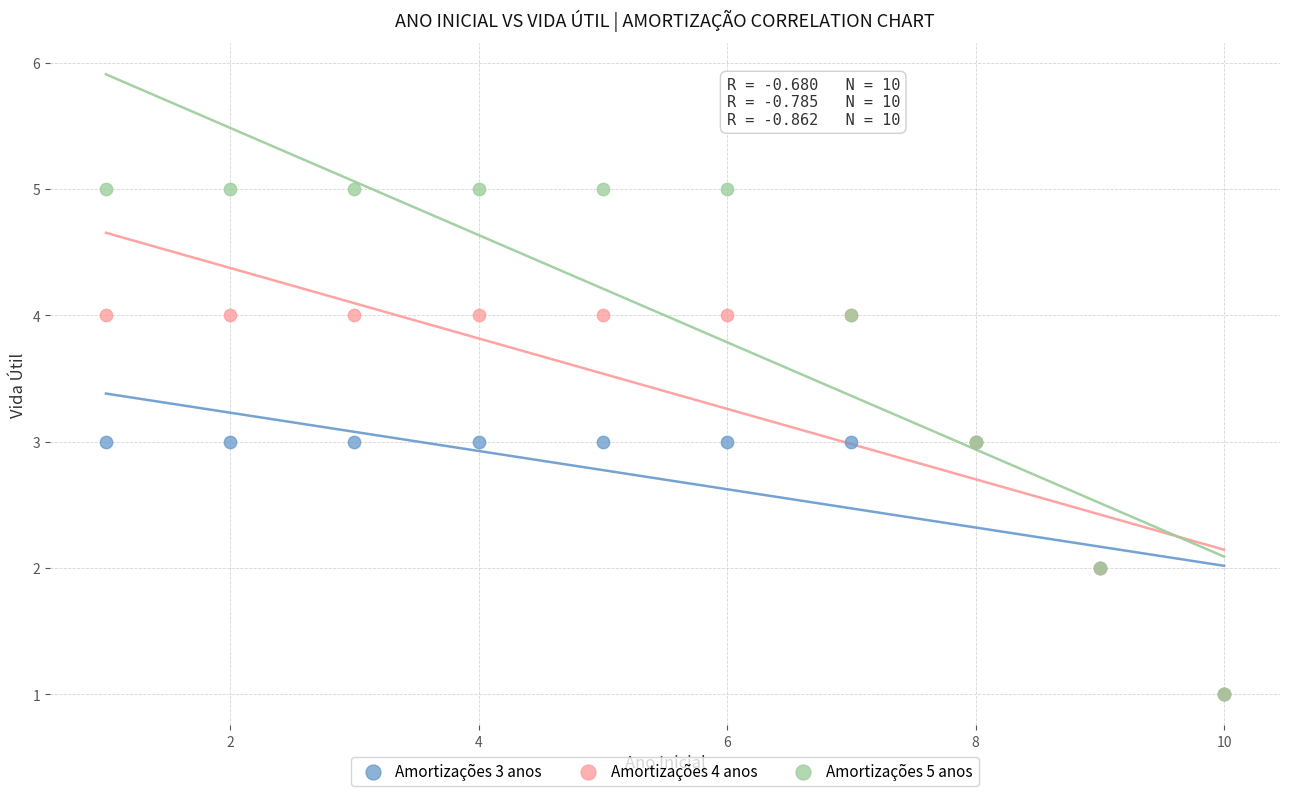

Which series contains the highest Y value?

Amortizações 5 anos